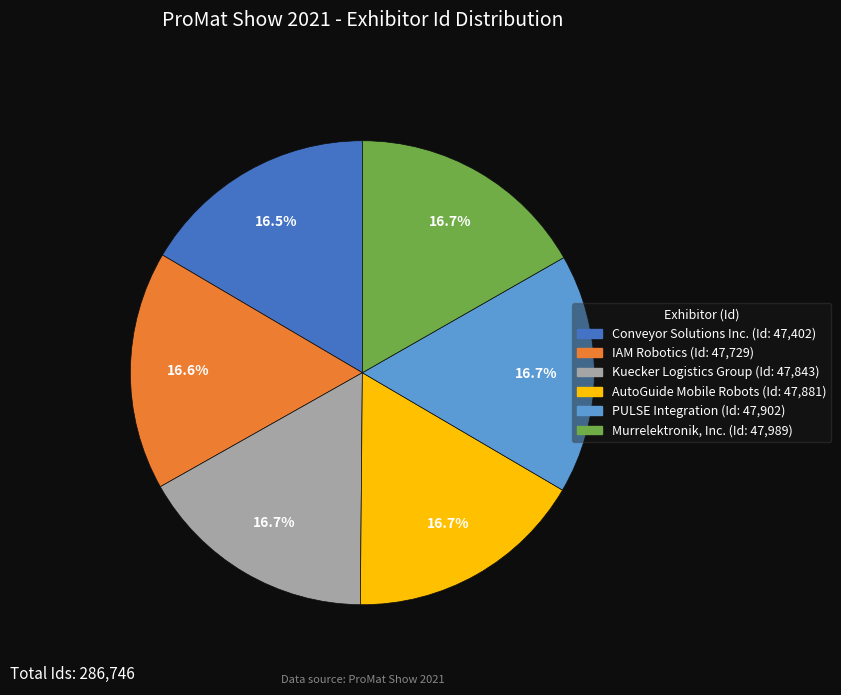

How many slices are in this pie chart?

6